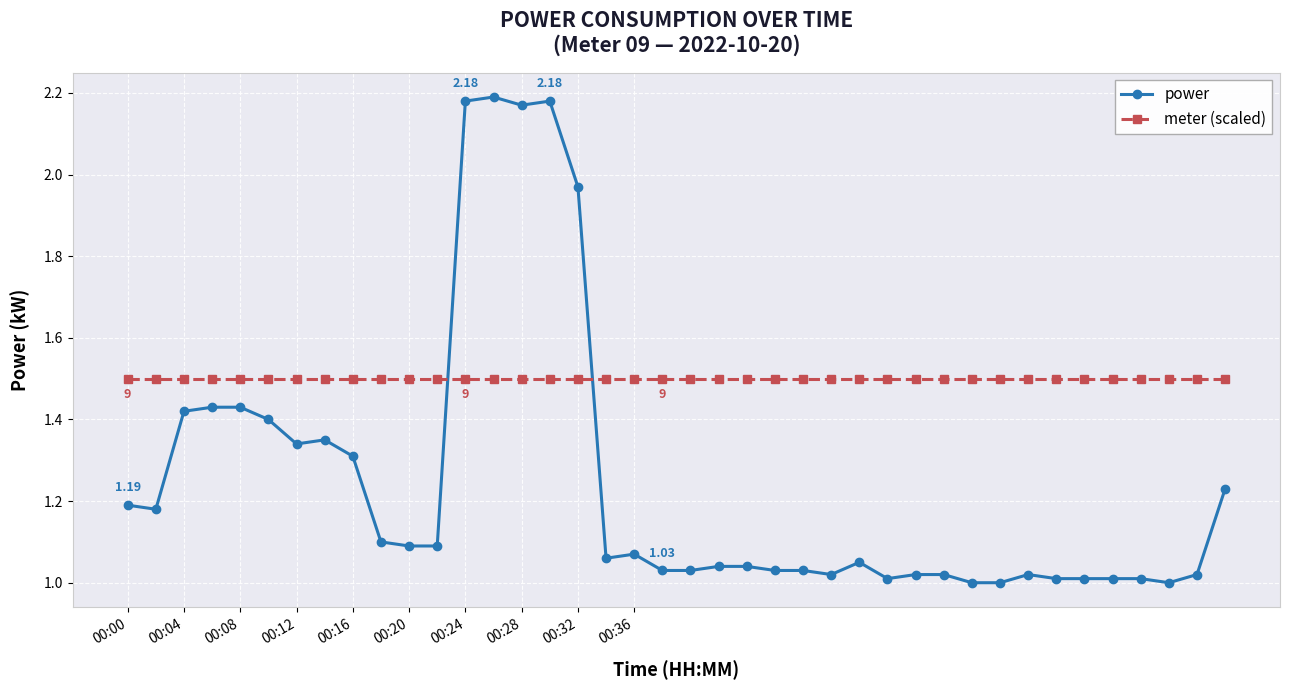

List the series in order of their overall mean, highest first.

meter (scaled), power